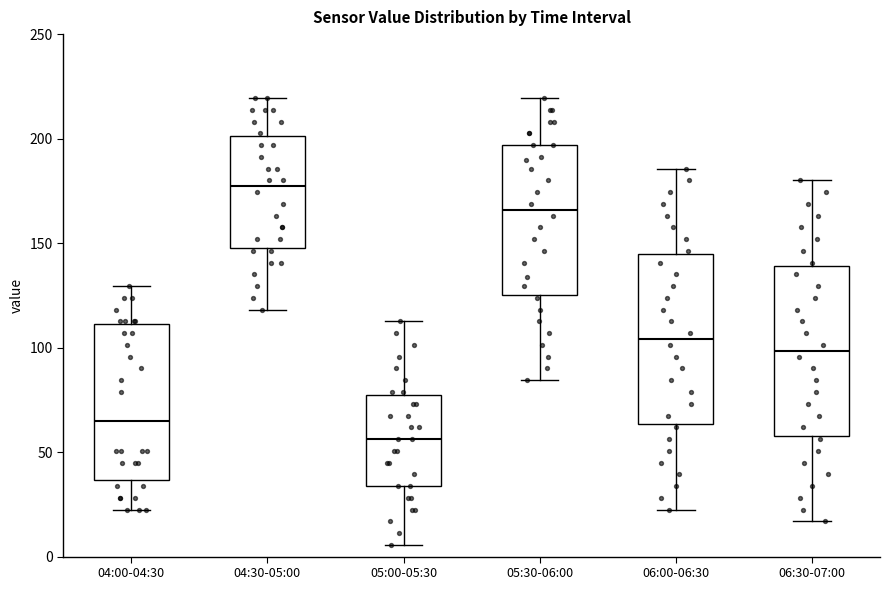

Reading left to right, transcribe this box plot: for each box, give where its median line is, the range the box spans, and where its two whiskers end, as read against the y-axis. The values are not printed on the chart, so give them approximately, as read against the axis.

04:00-04:30: median 65, box 35 to 110, whiskers 25 to 130
04:30-05:00: median 175, box 150 to 200, whiskers 120 to 220
05:00-05:30: median 55, box 35 to 75, whiskers 5 to 115
05:30-06:00: median 165, box 125 to 195, whiskers 85 to 220
06:00-06:30: median 105, box 65 to 145, whiskers 25 to 185
06:30-07:00: median 100, box 60 to 140, whiskers 15 to 180